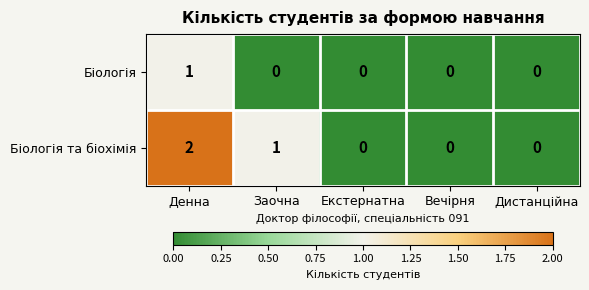

The value of Біологія at Заочна is 0. True or false?

True